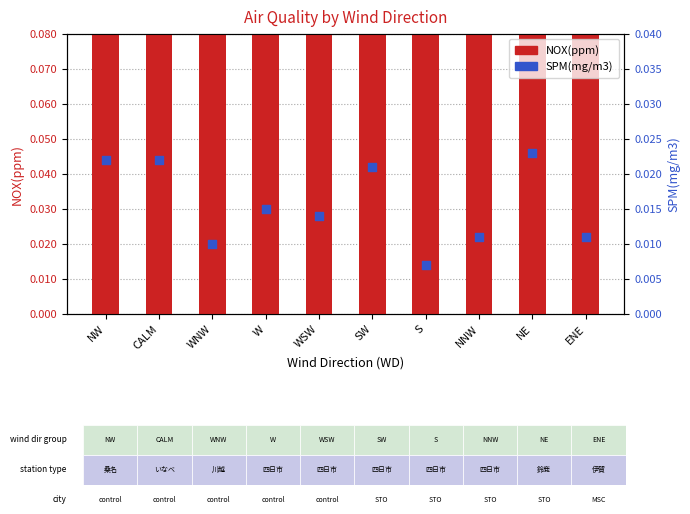

Which series contains the lowest Y value?

SPM(mg/m3)